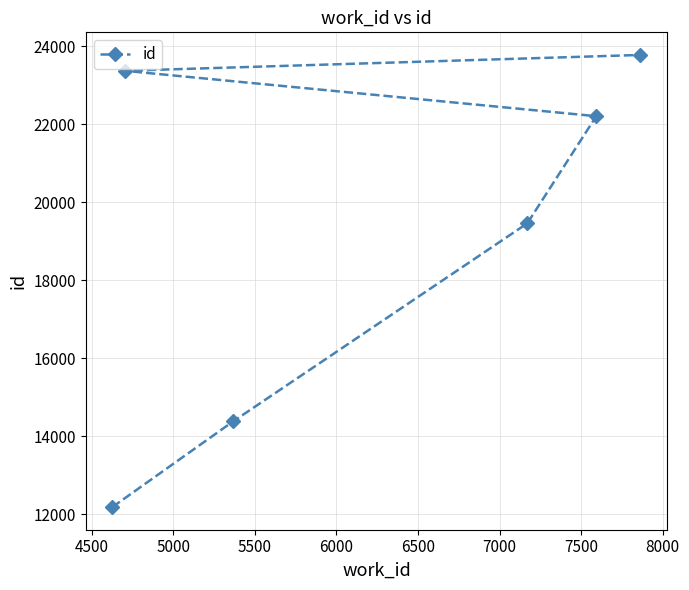

Reading left to right, extract all data points from this chart.

12188	23372	14383	19461	22208	23778